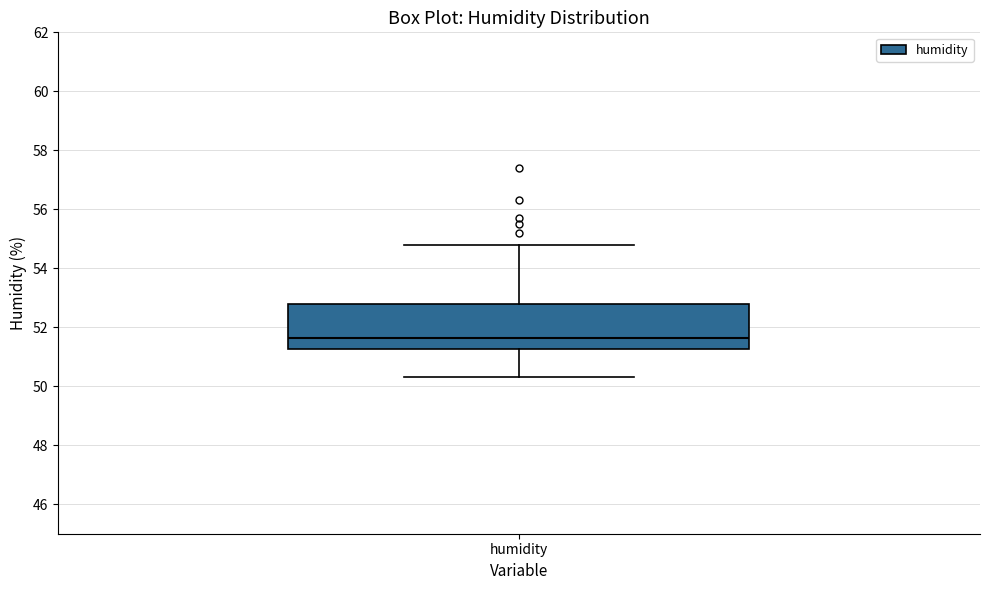

Read this box plot against the y-axis: the position of the median line, the range covered by the box, and the ends of both whiskers. The values are not printed on the chart, so give them approximately, as read against the axis.

median 51.6, box 51.2 to 52.8, whiskers 50.4 to 54.8